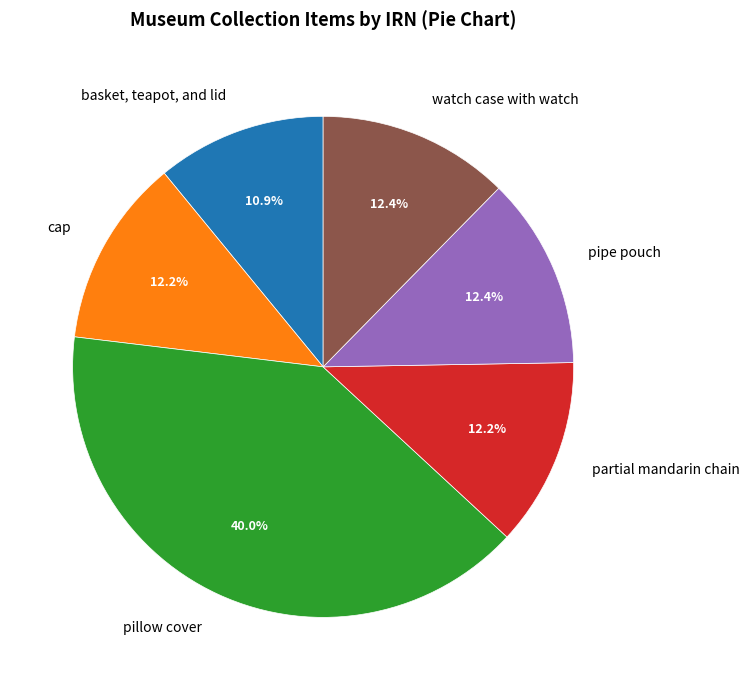

Count the number of slices in the pie.

6